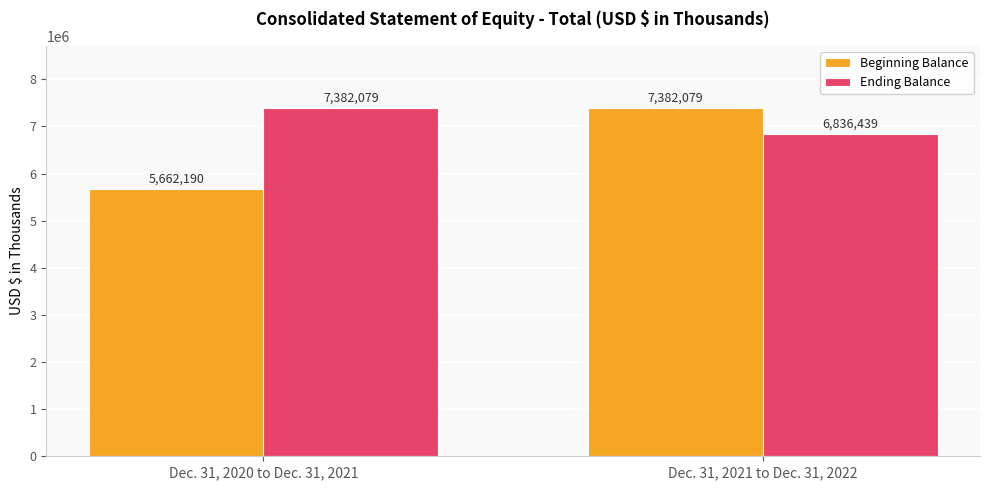

The value of Beginning Balance at Dec. 31, 2021 to Dec. 31, 2022 is 11321519. True or false?

False